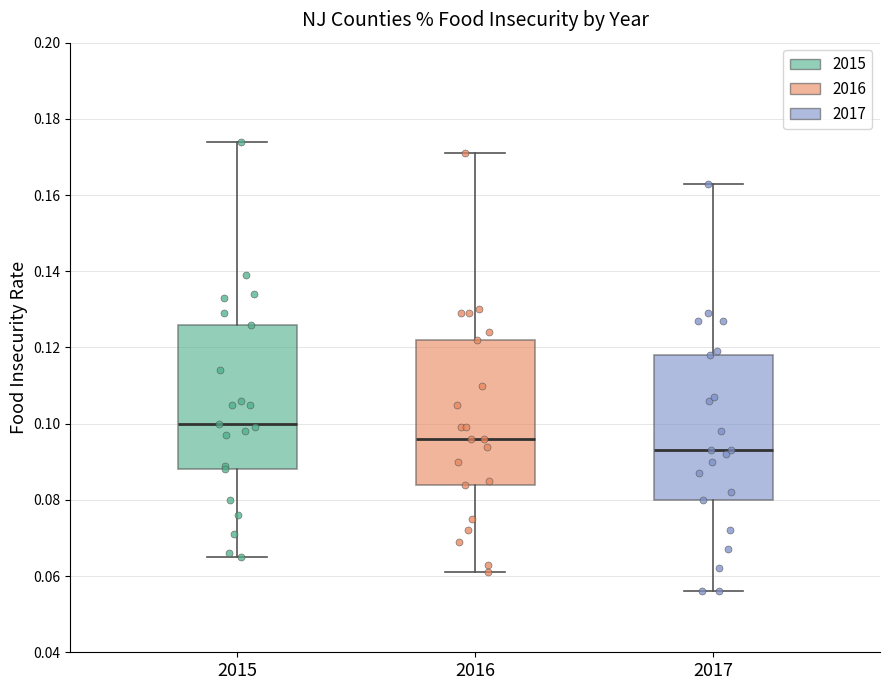

Where does the median line of the box at x = 2016 sit on the y-axis? The values are not printed on the chart, so give them approximately, as read against the axis.

0.096